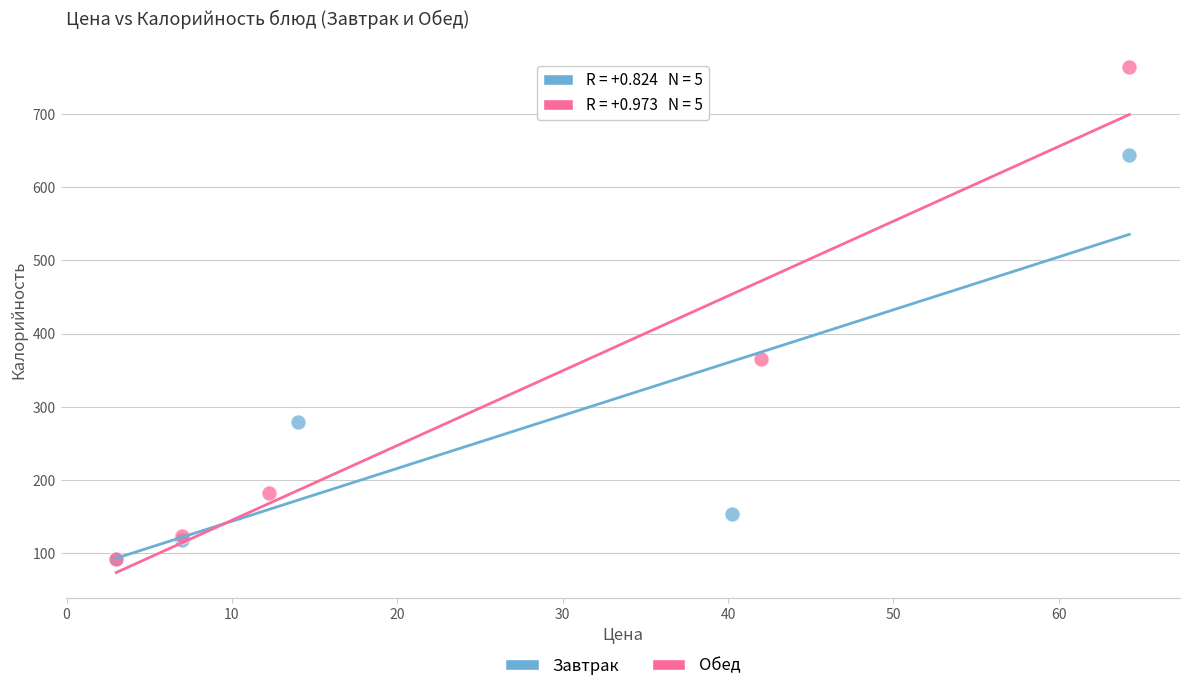

Which series reaches the maximum Y coordinate?

Обед